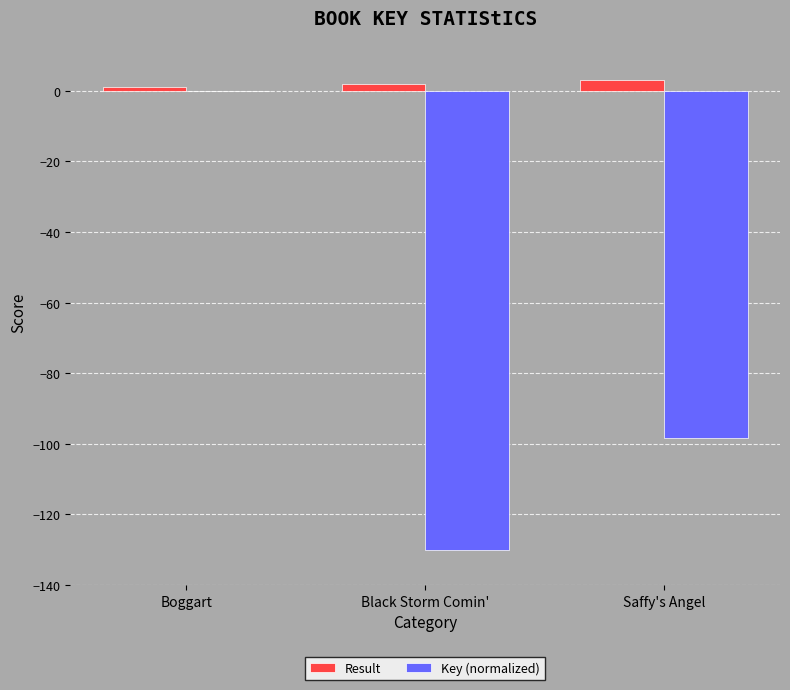

What is the difference between the Key (normalized) values at Saffy's Angel and Black Storm Comin'?

31.6